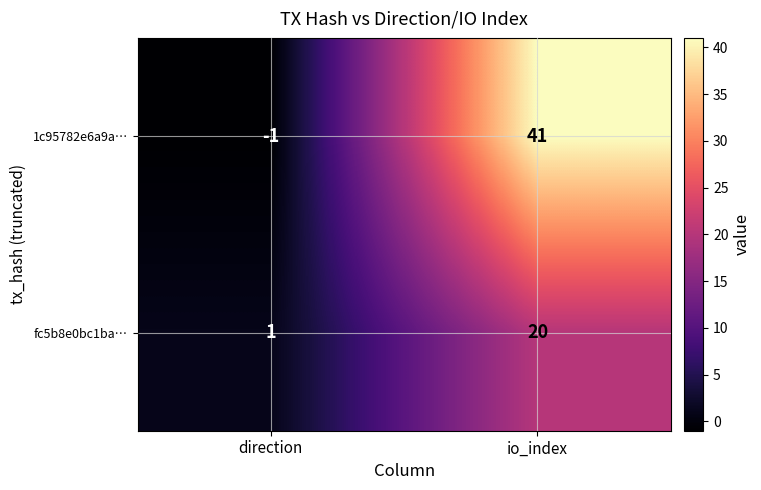

At which category is the sum across all series the highest?

io_index